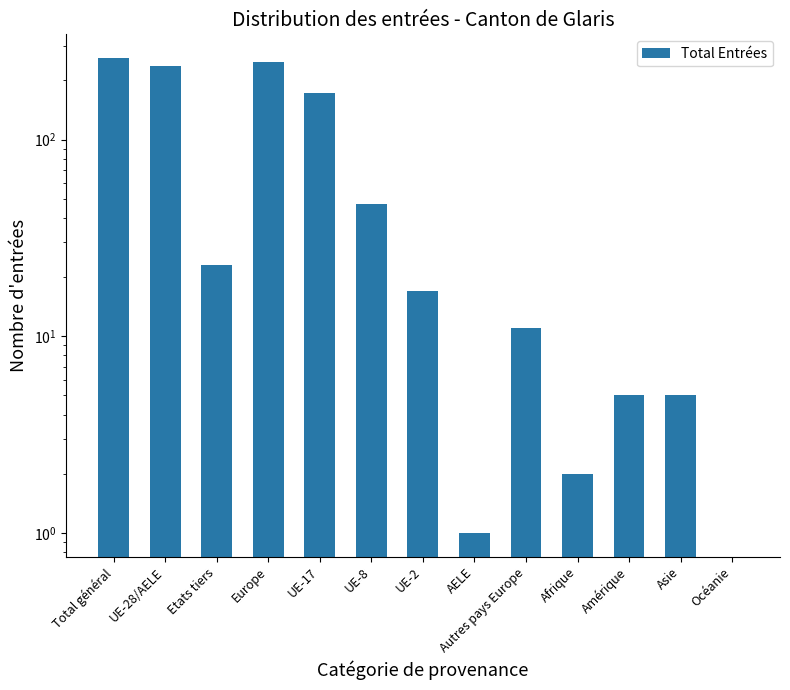

Rank the categories by value from lowest to highest.

Océanie, AELE, Afrique, Amérique, Asie, Autres pays Europe, UE-2, Etats tiers, UE-8, UE-17, UE-28/AELE, Europe, Total général